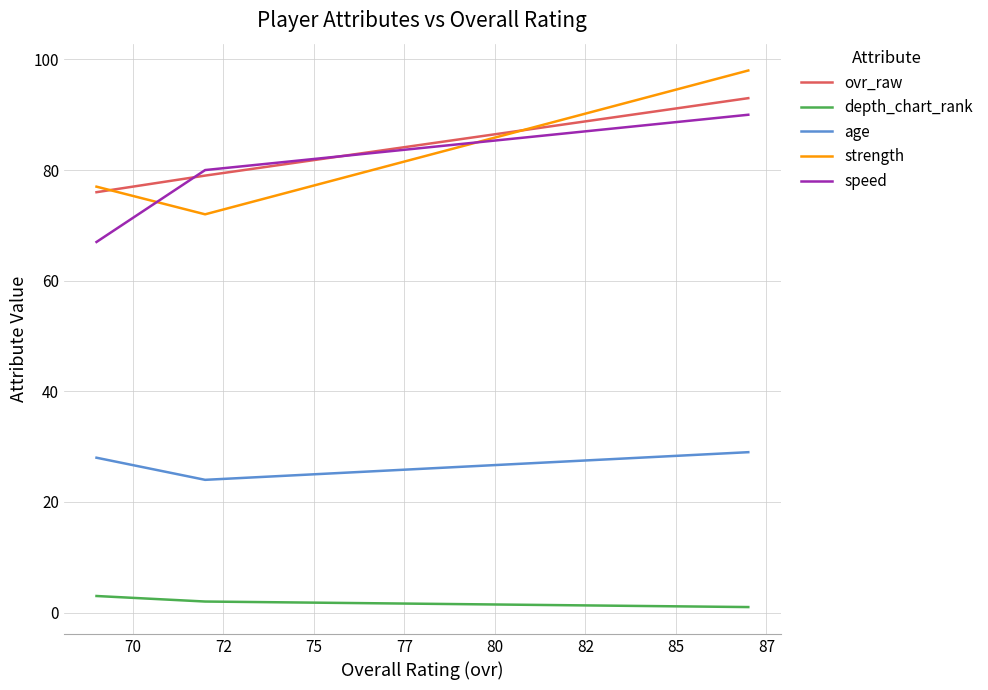

True or false: age has a value of 42 at 70.

False